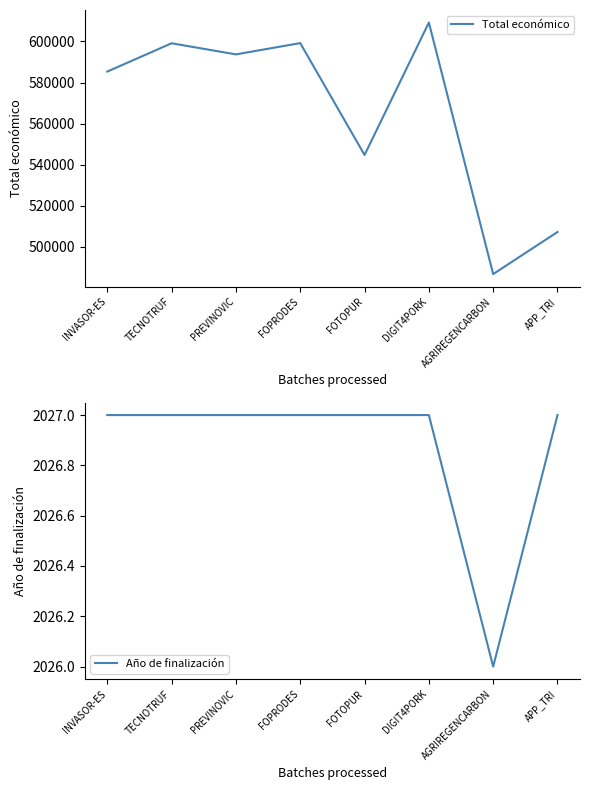

What is the value of the Año de finalización point at the 3rd from the left?

2027